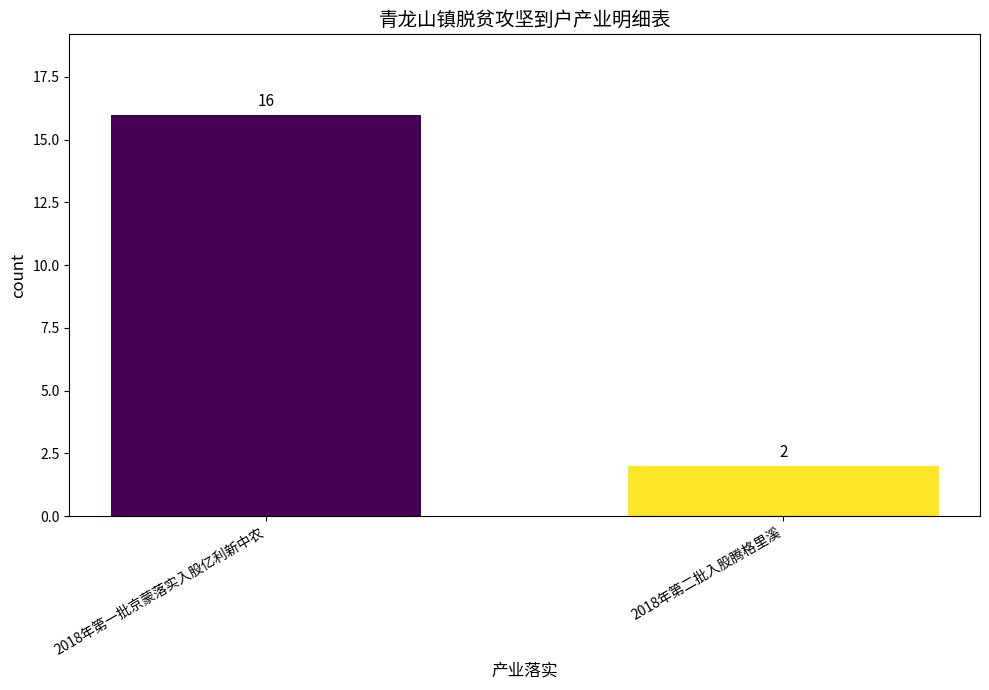

Rank the categories by value from lowest to highest.

2018年第二批入股腾格里溪, 2018年第一批京蒙落实入股亿利新中农